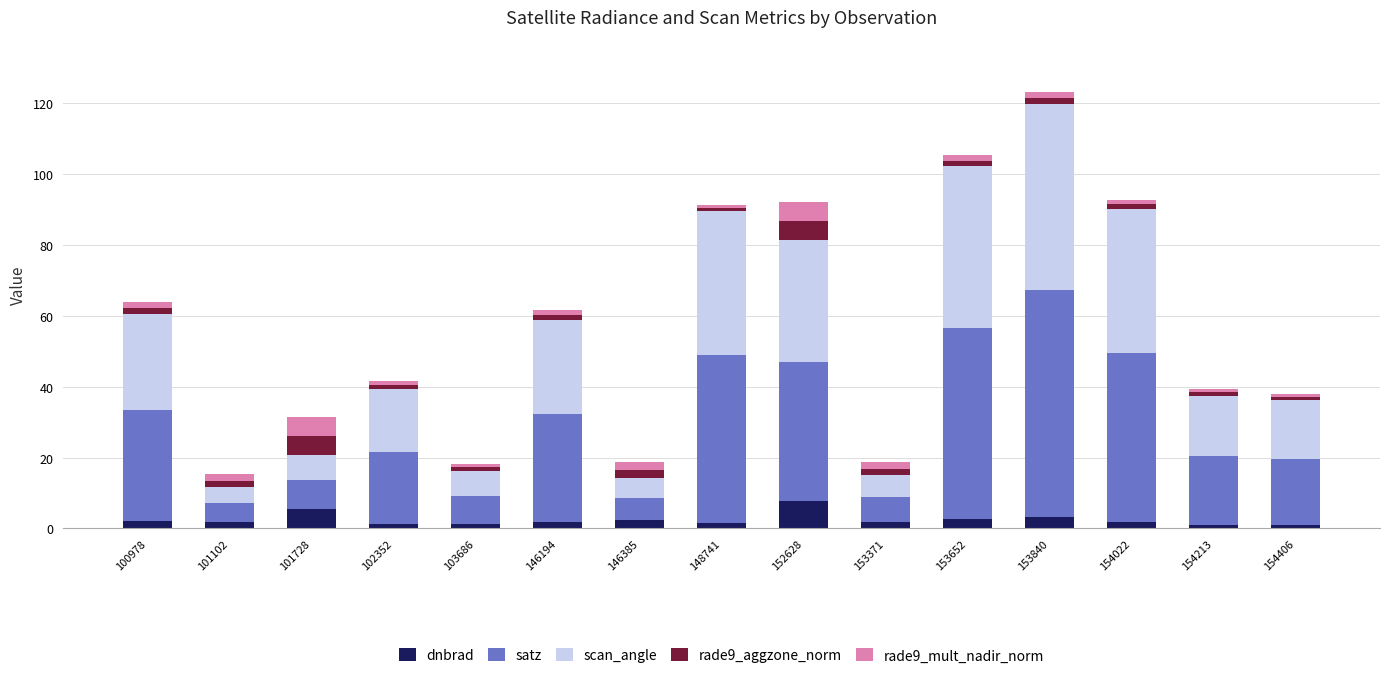

What is the sum of all dnbrad values?

36.9